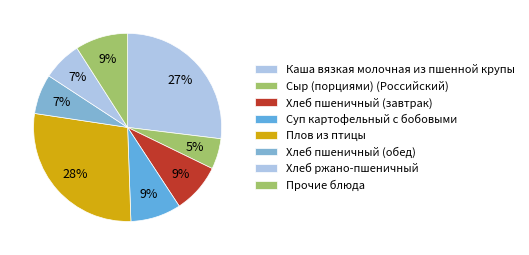

How many slices are in this pie chart?

8